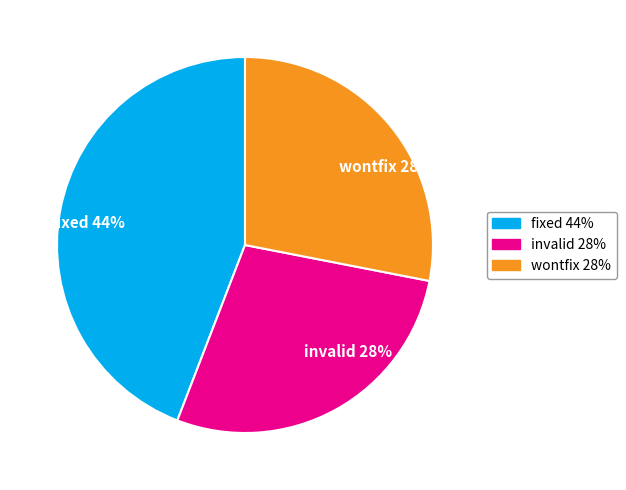

Count the number of slices in the pie.

3